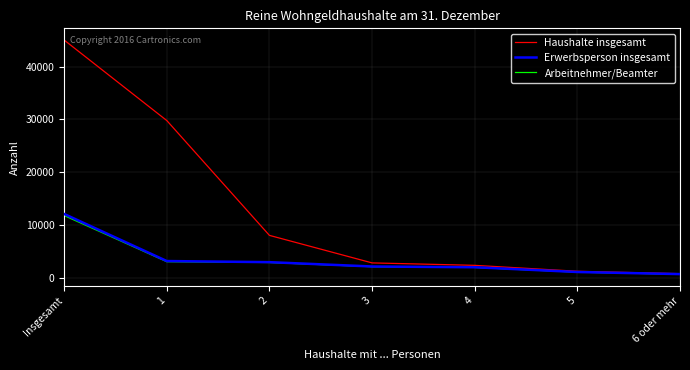

The value of Erwerbsperson insgesamt at 3 is 2145. True or false?

True